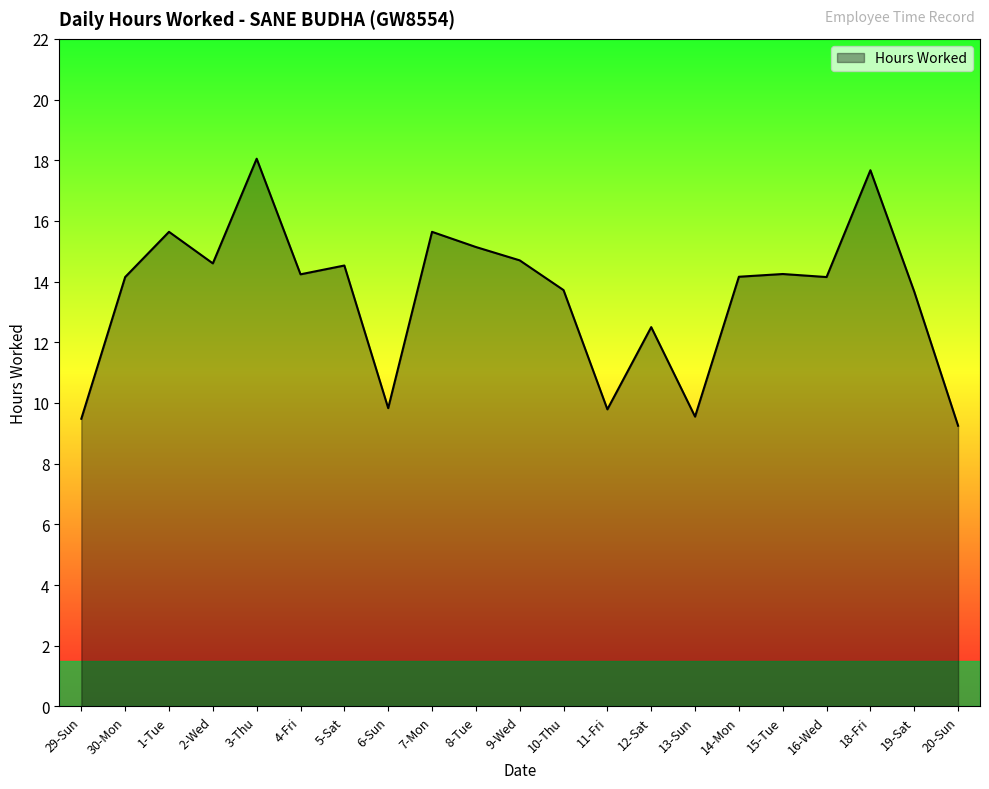

The chart shows a value of 14.7 at 9-Wed. True or false?

True